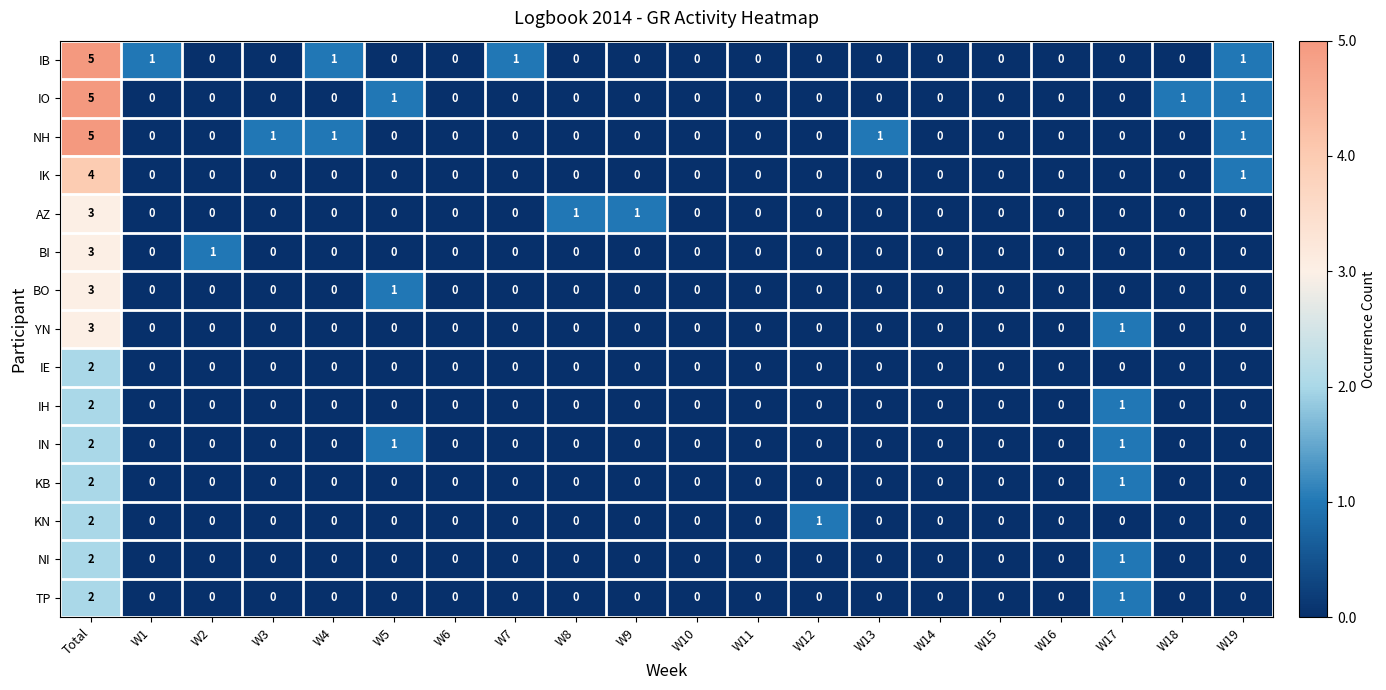

What is the greatest value displayed?

5